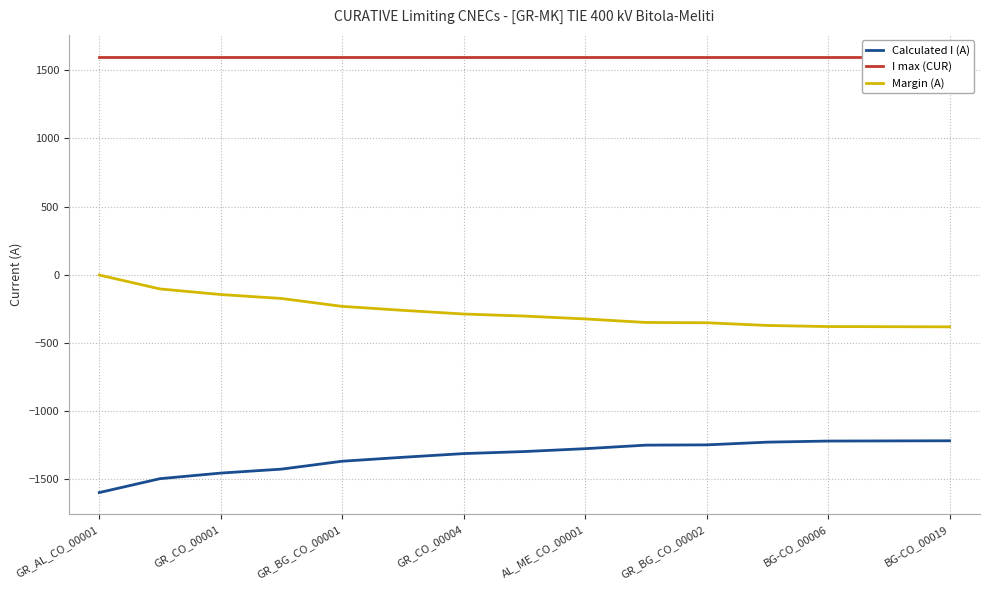

Which category has the highest value in the Margin (A) series?

GR_AL_CO_00001